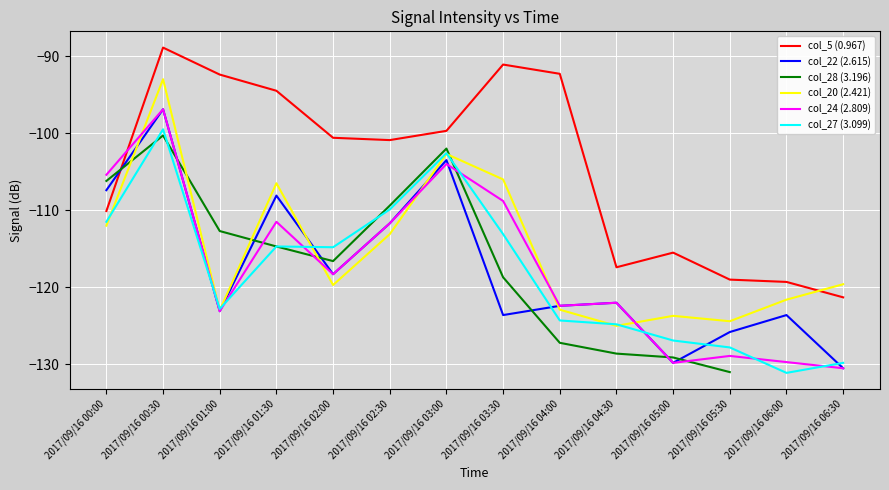

Is this an area chart (filled region under the line)?

No